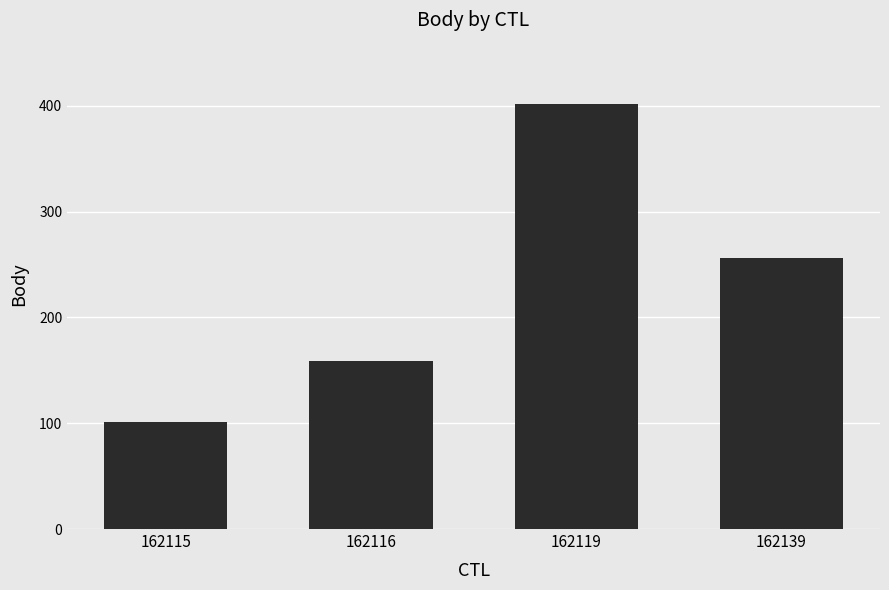

Count the number of categories in the chart.

4